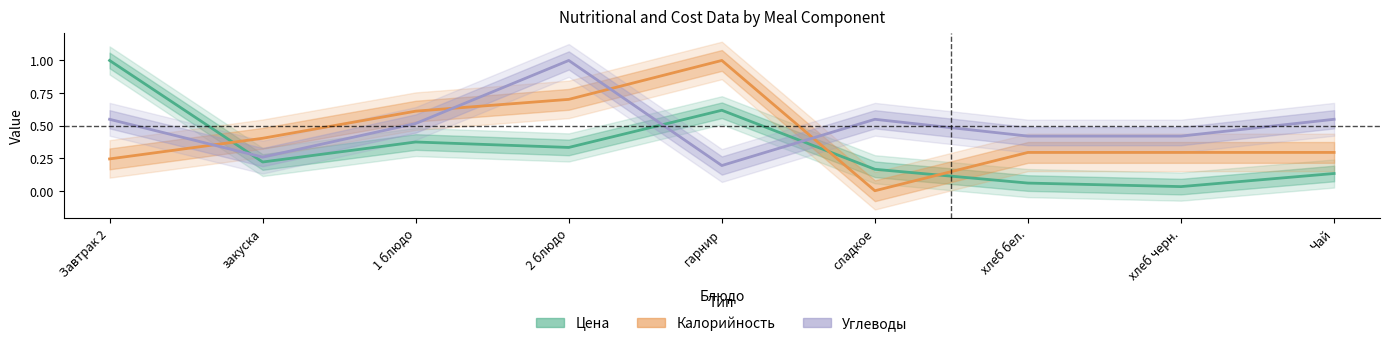

True or false: Калорийность and Углеводы cross at least once.

True